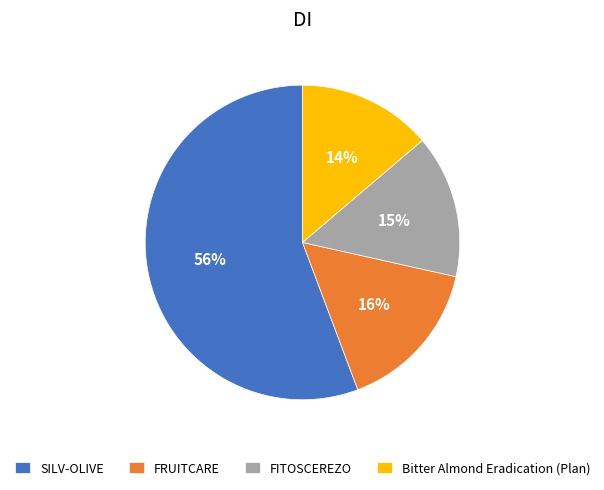

Count the number of slices in the pie.

4